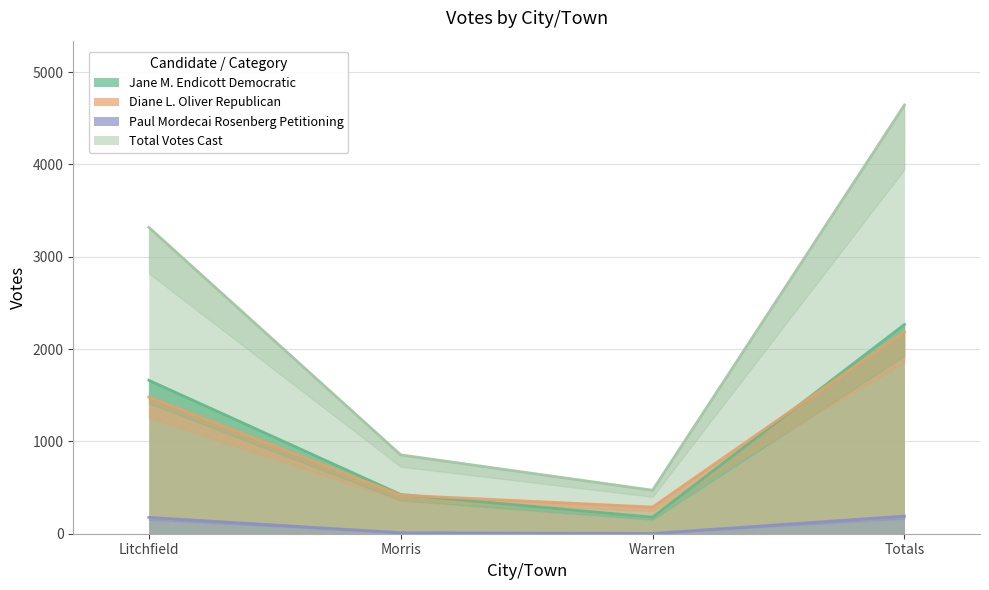

True or false: Total Votes Cast and Jane M. Endicott Democratic cross at least once.

False